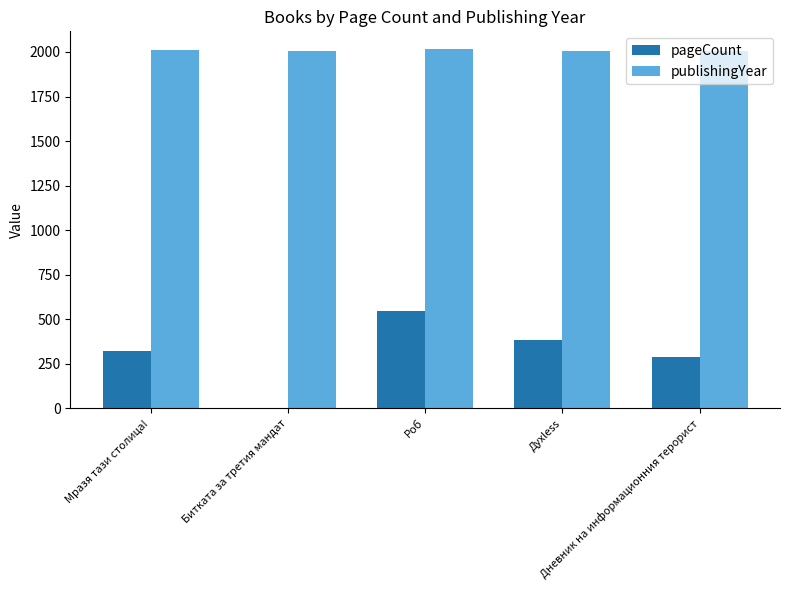

The publishingYear series shows 2008 at Дневник на информационния терорист. True or false?

True